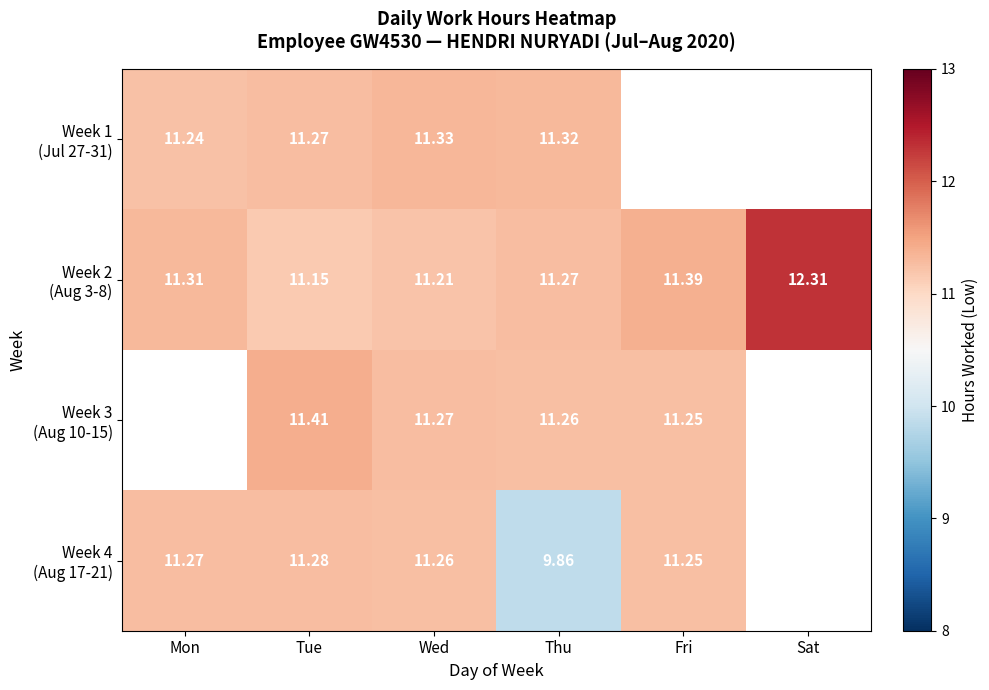

Is it true that Week 1 (Jul 27-31) equals 11.2 at Mon?

True